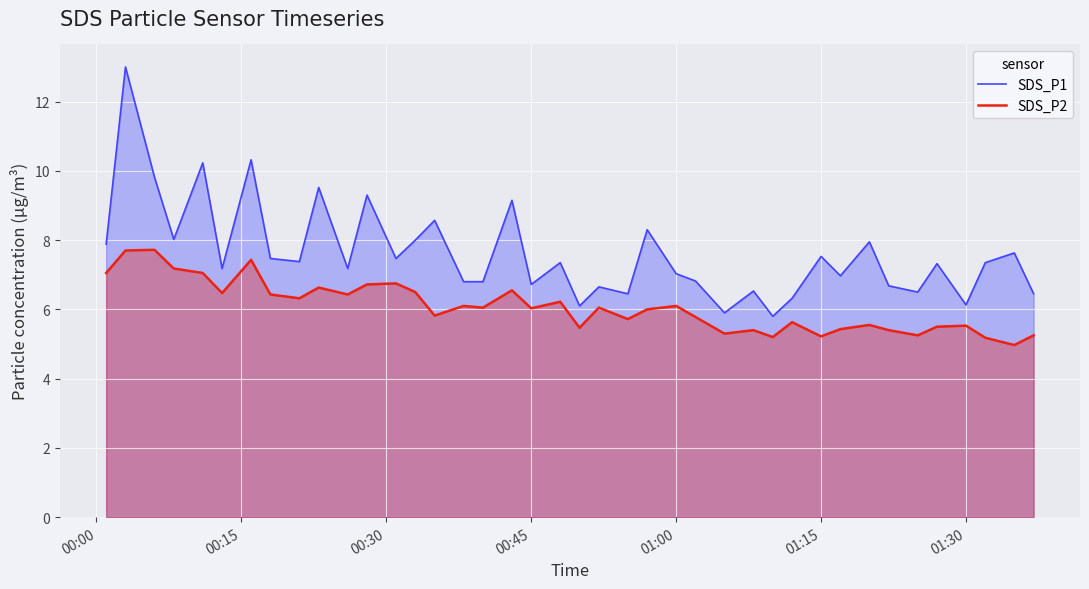

Which series has the widest spread of values?

SDS_P1